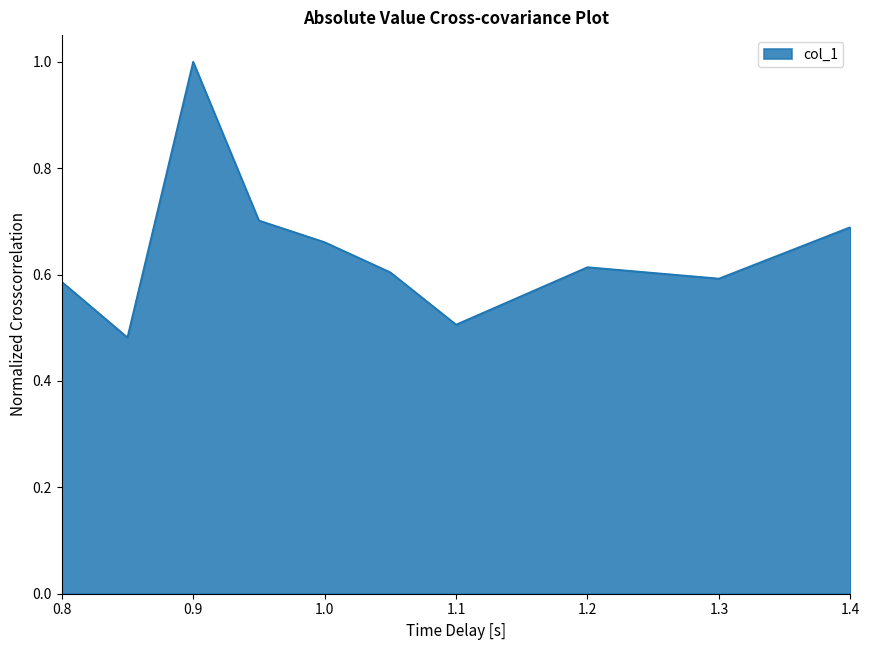

How many lines are shown in the chart?

1